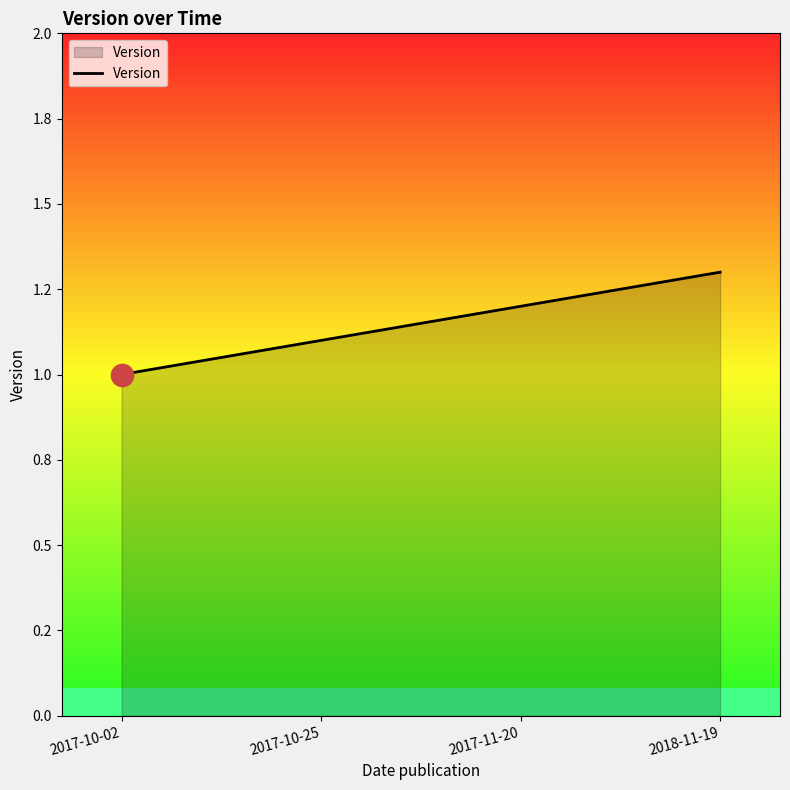

What is the ratio of the value at 2017-11-20 to the value at 2018-11-19?

0.9